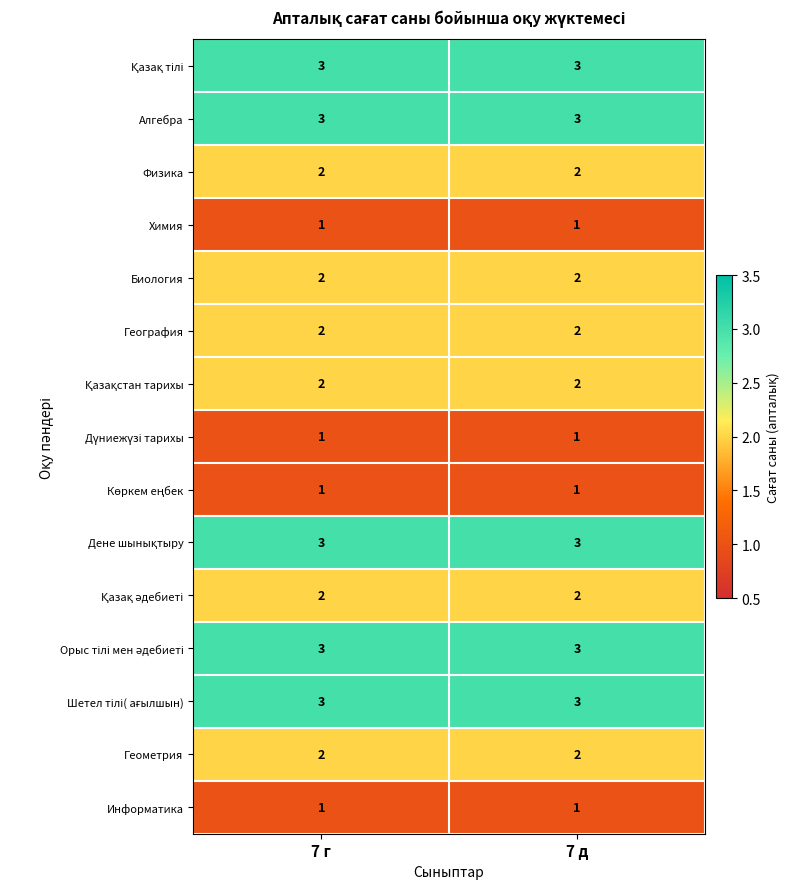

The value of Биология at 7 д is 2. True or false?

True